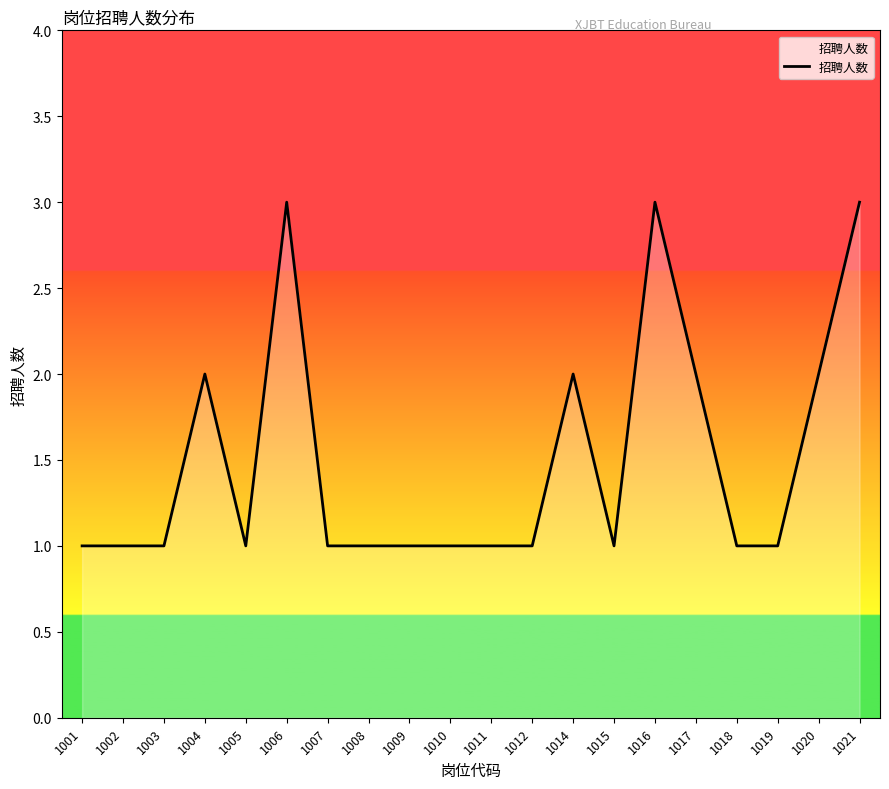

What is the difference between the maximum and minimum values?

2